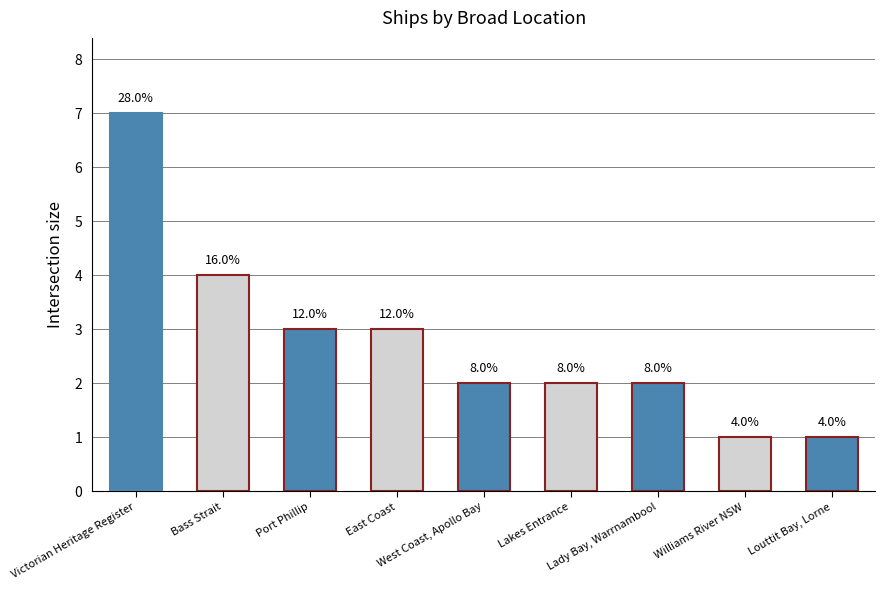

How many bars are there in total?

9